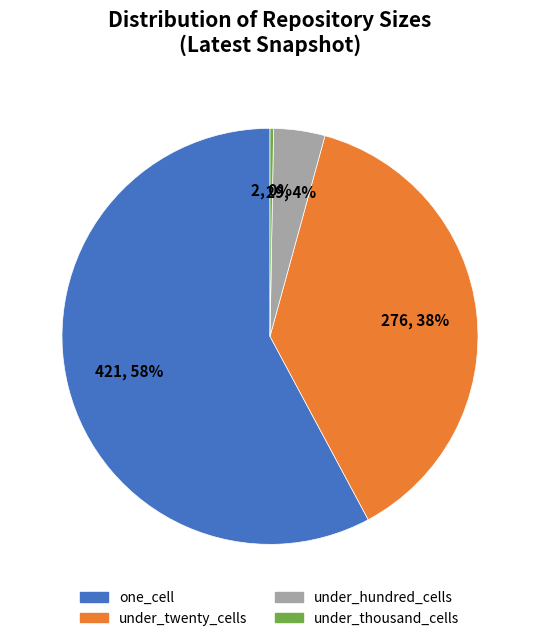

Is there a majority slice in this chart?

Yes